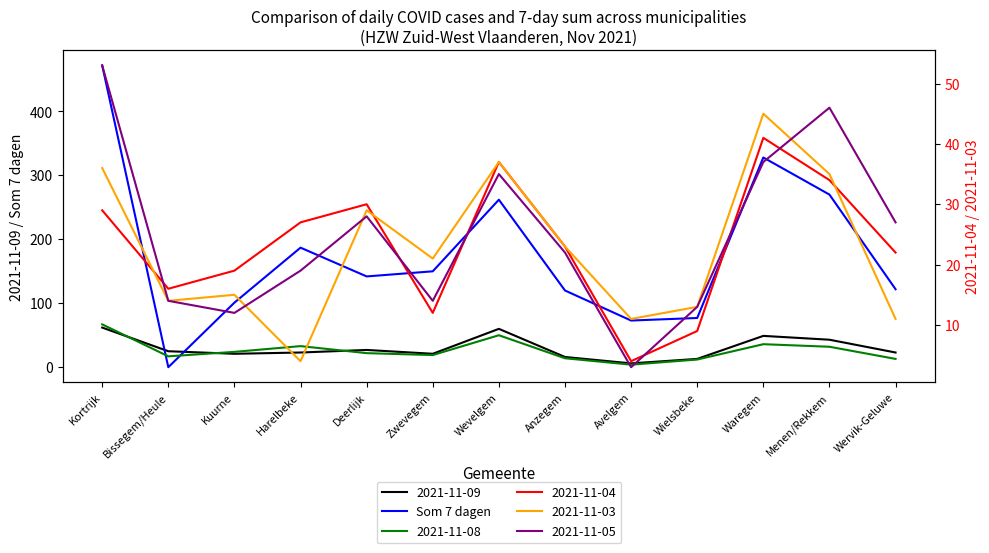

What is the maximum value shown in the chart?

472